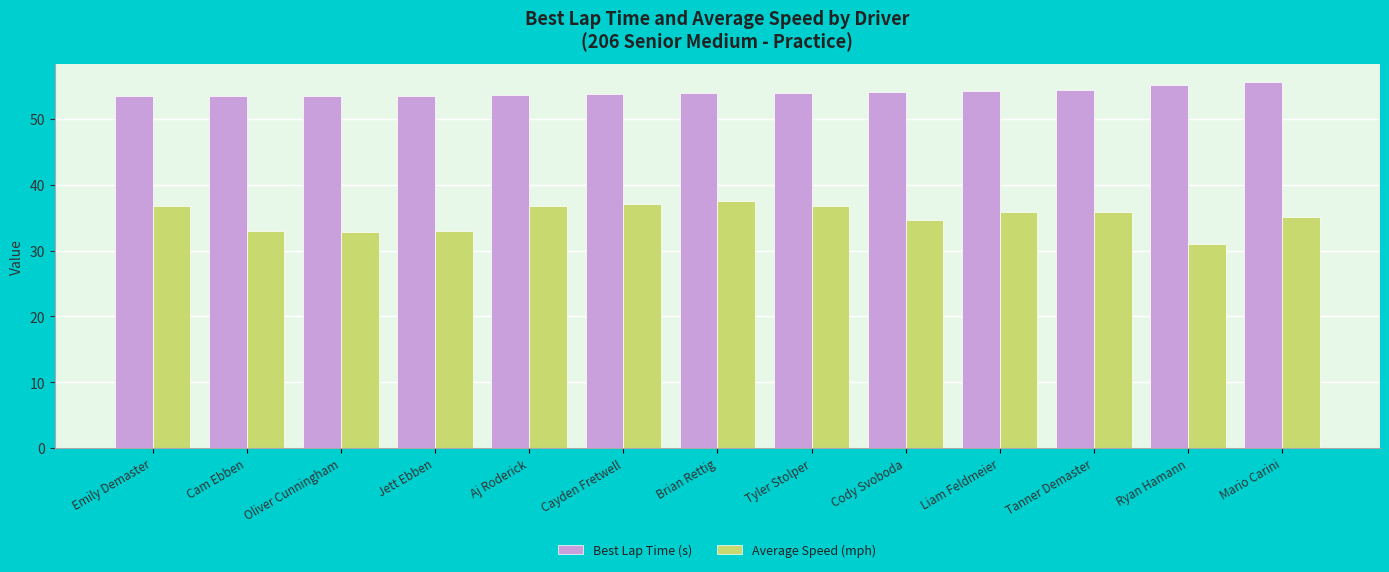

List the series in order of their peak value, highest first.

Best Lap Time (s), Average Speed (mph)